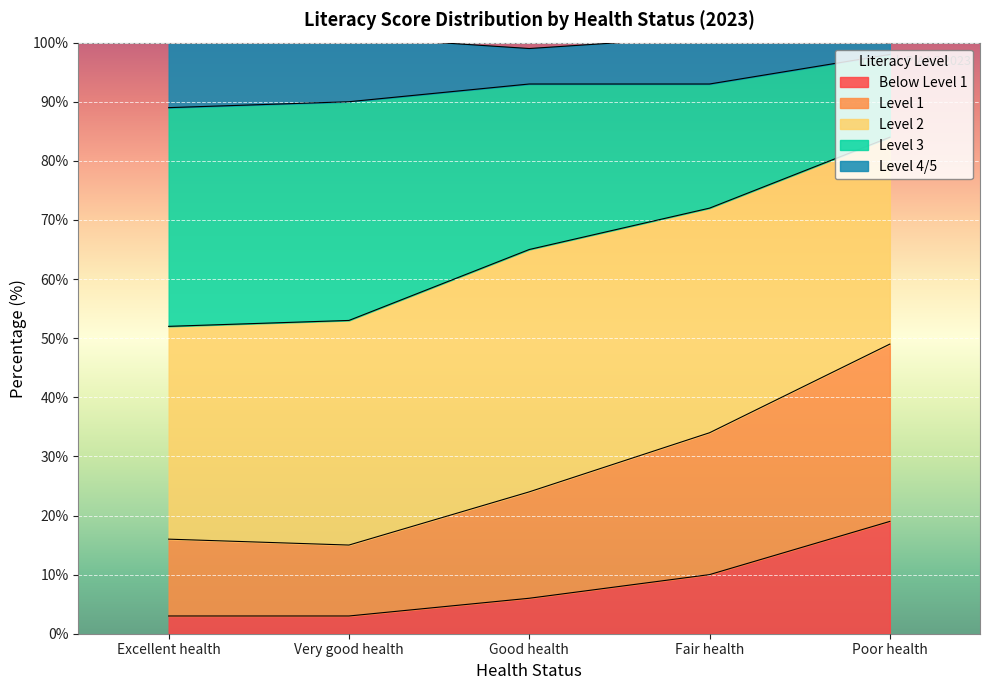

What is the total value across all series at Fair health?

101